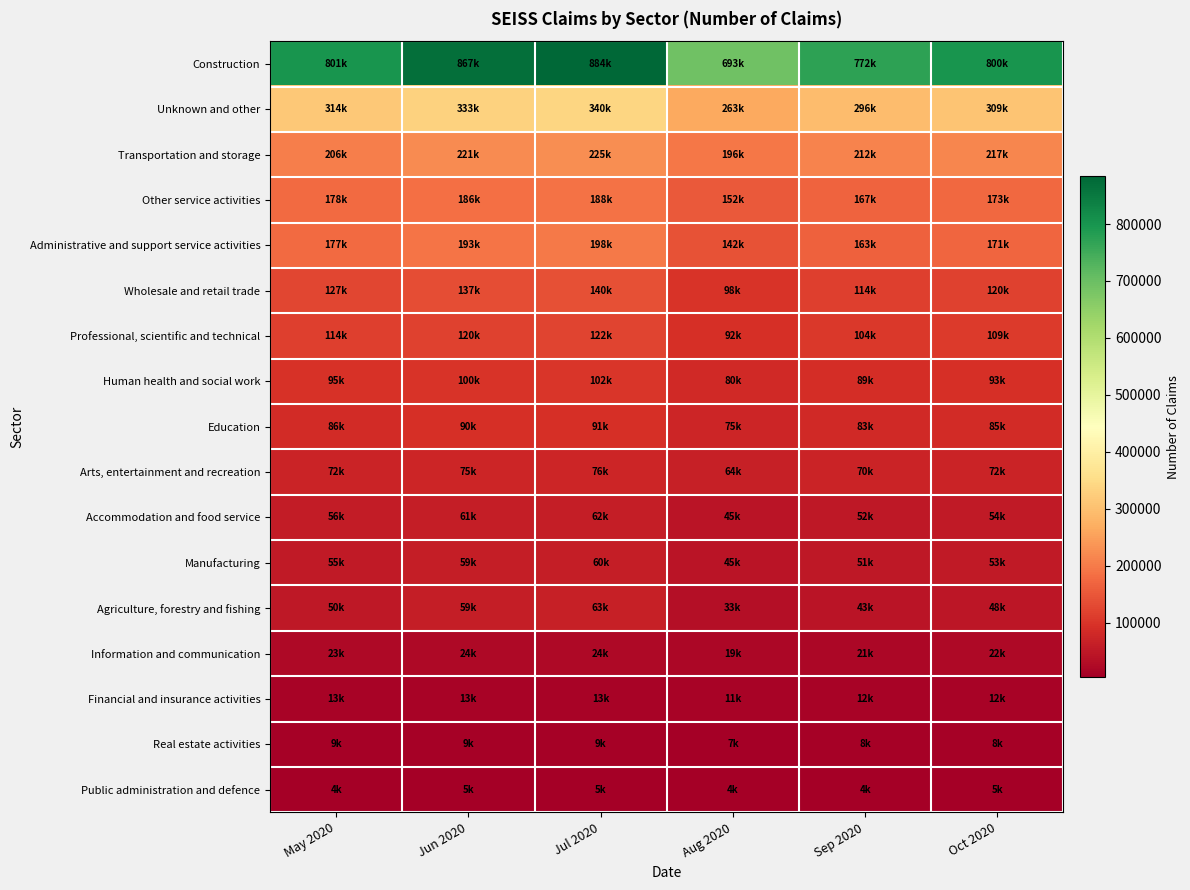

What is the total value across all series at Jun 2020?

2552000